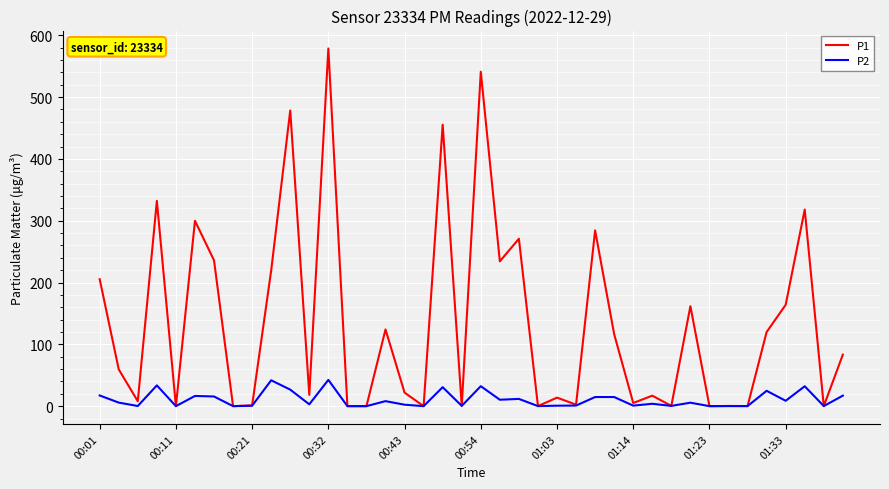

Which series has the largest total across all categories?

P1